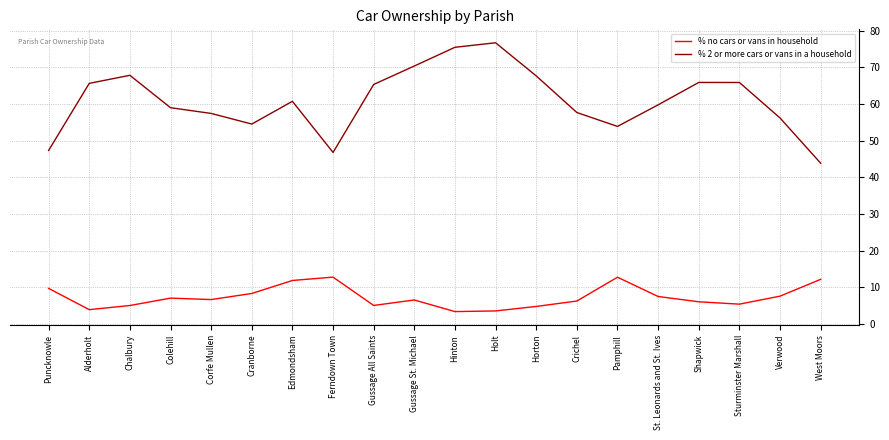

What is the approximate value of % no cars or vans in household at Corfe Mullen?

6.7